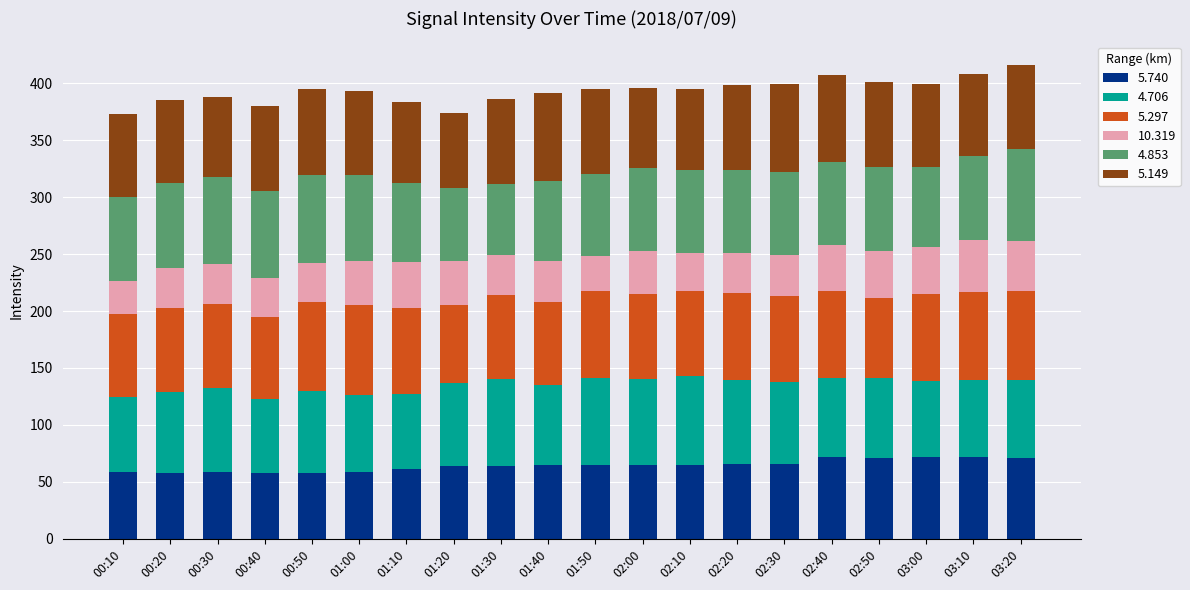

How many distinct data groups are displayed?

6